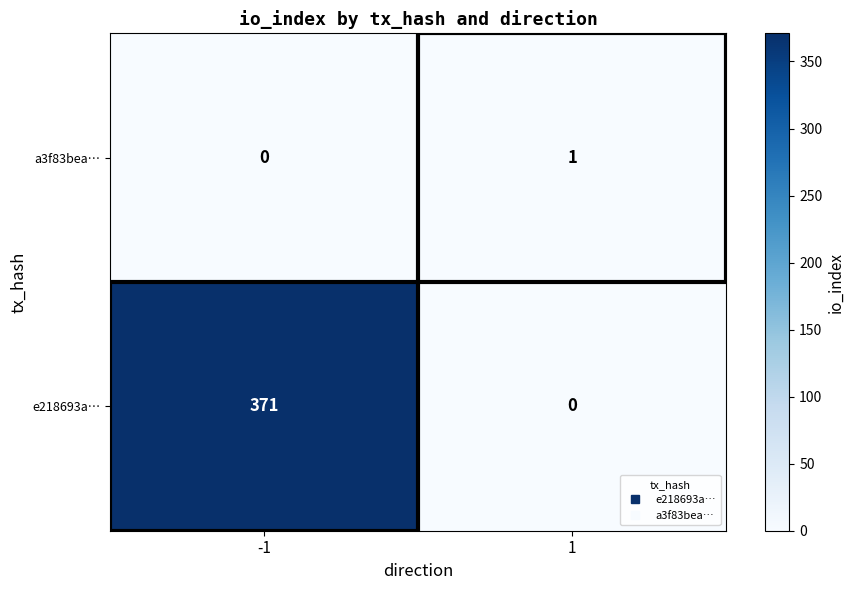

Is it true that e218693a… equals 0 at 1?

True